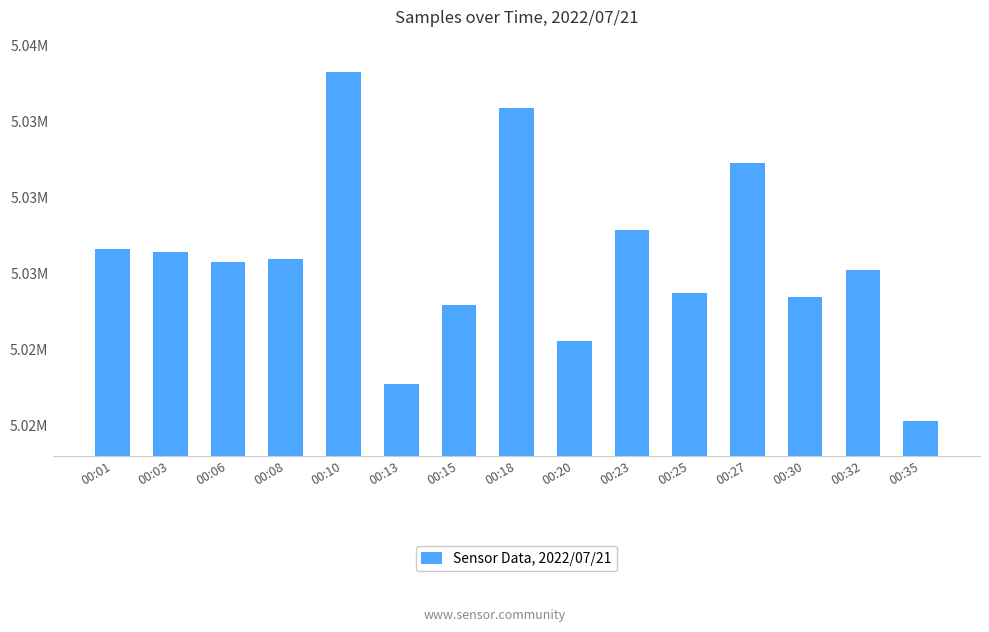

What is the ratio of the value at 00:15 to the value at 00:13?

1.0